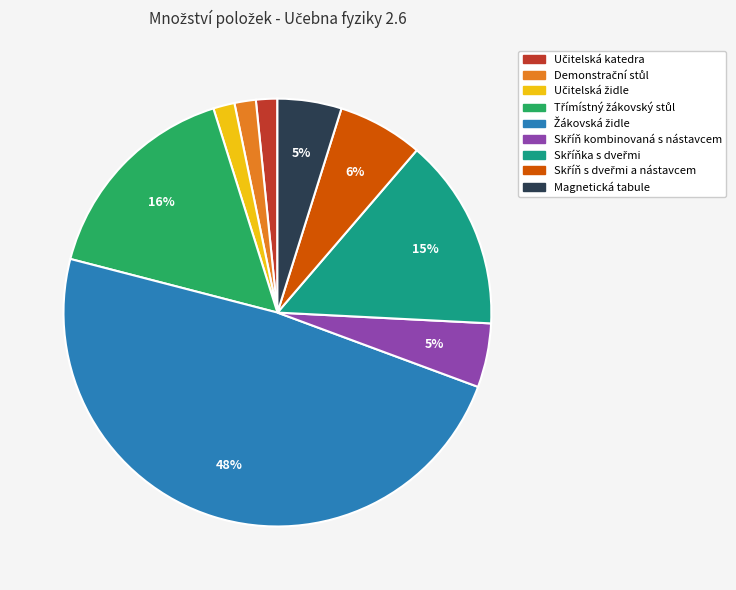

Does any single category account for the majority?

No